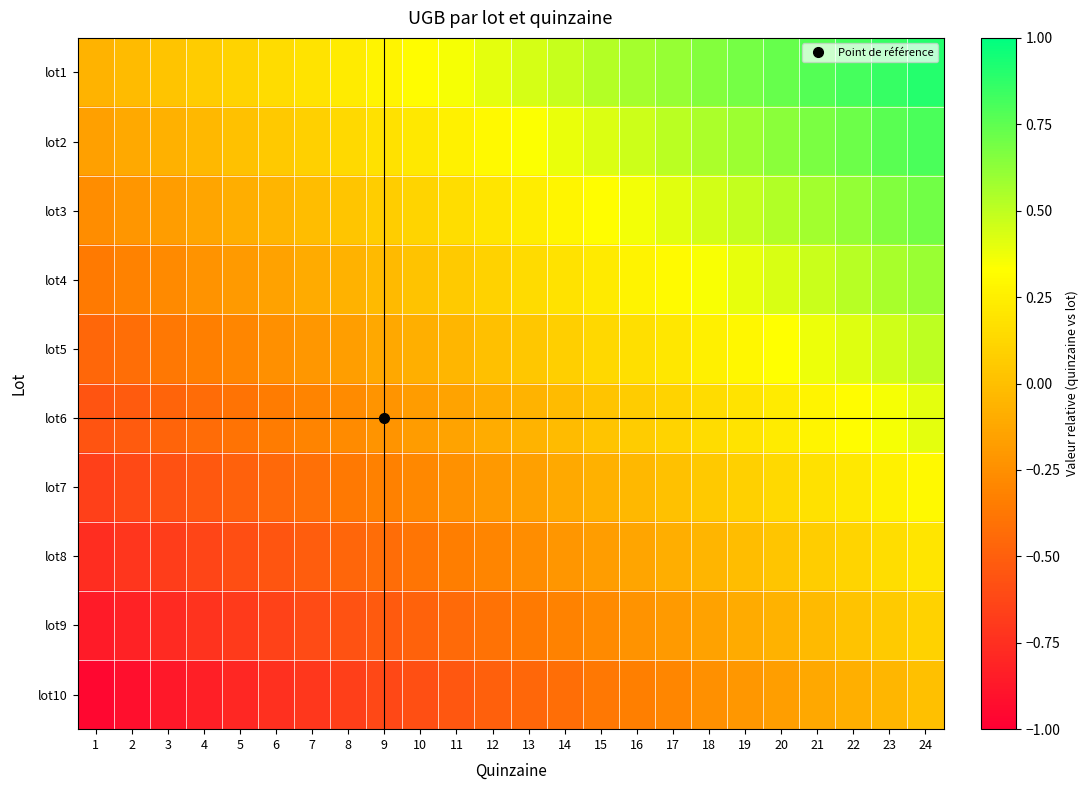

How many series are shown in this chart?

10